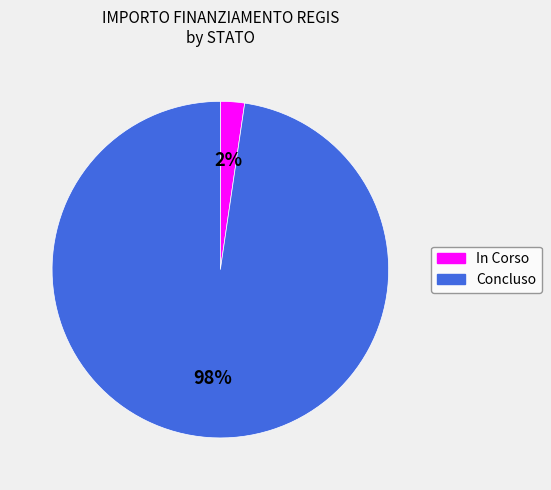

To the nearest percent, what is the combined percentage of In Corso and Concluso?

100%